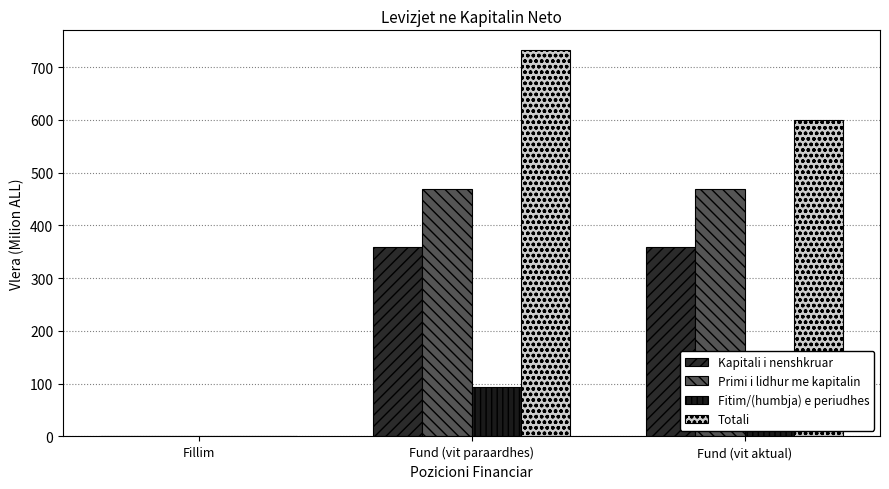

How many positive values does the Kapitali i nenshkruar series have?

2